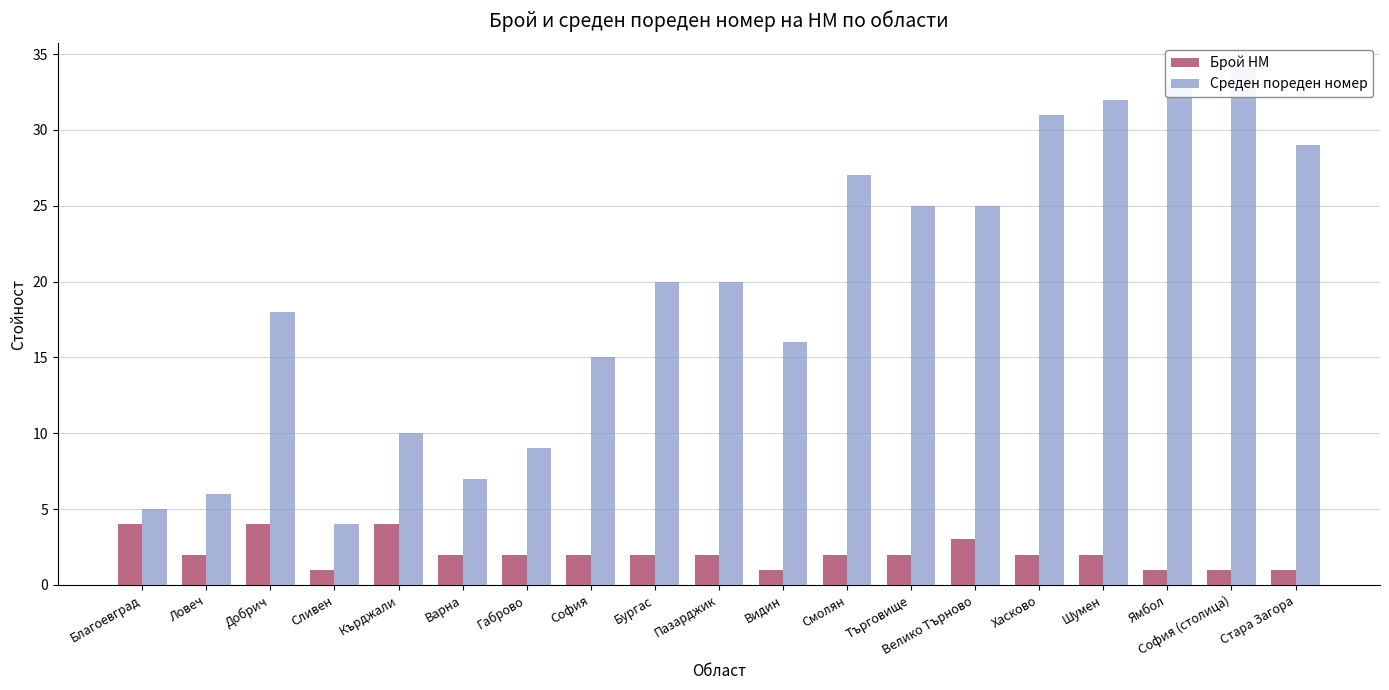

At Видин, list the series in order from smallest to largest.

Брой НМ, Среден пореден номер